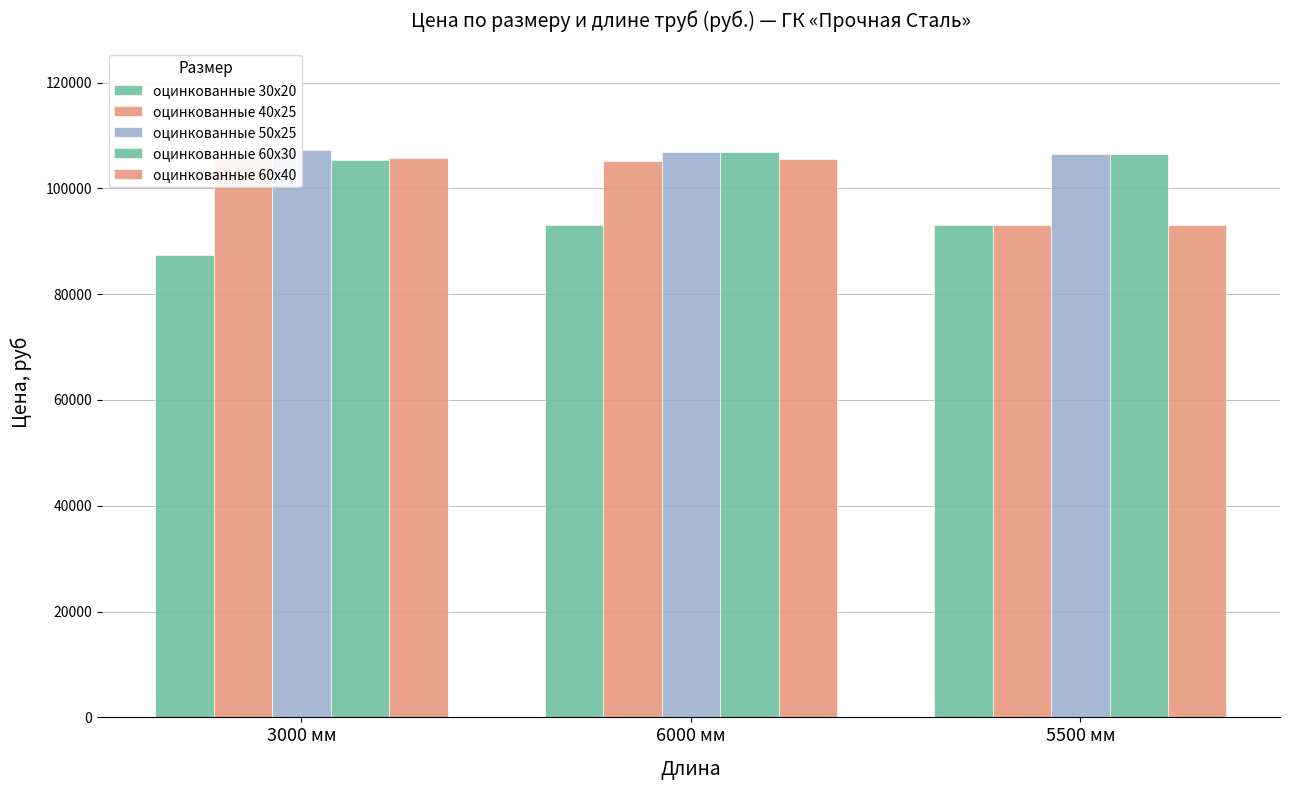

What is the label of the 1st bar from the right?

5500 мм